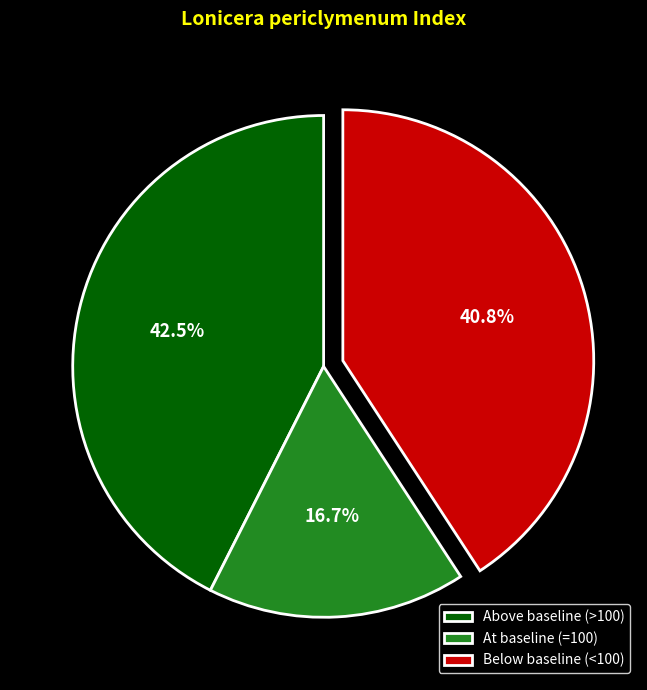

What percentage is NOT represented by Above baseline (>100)?

57.5%